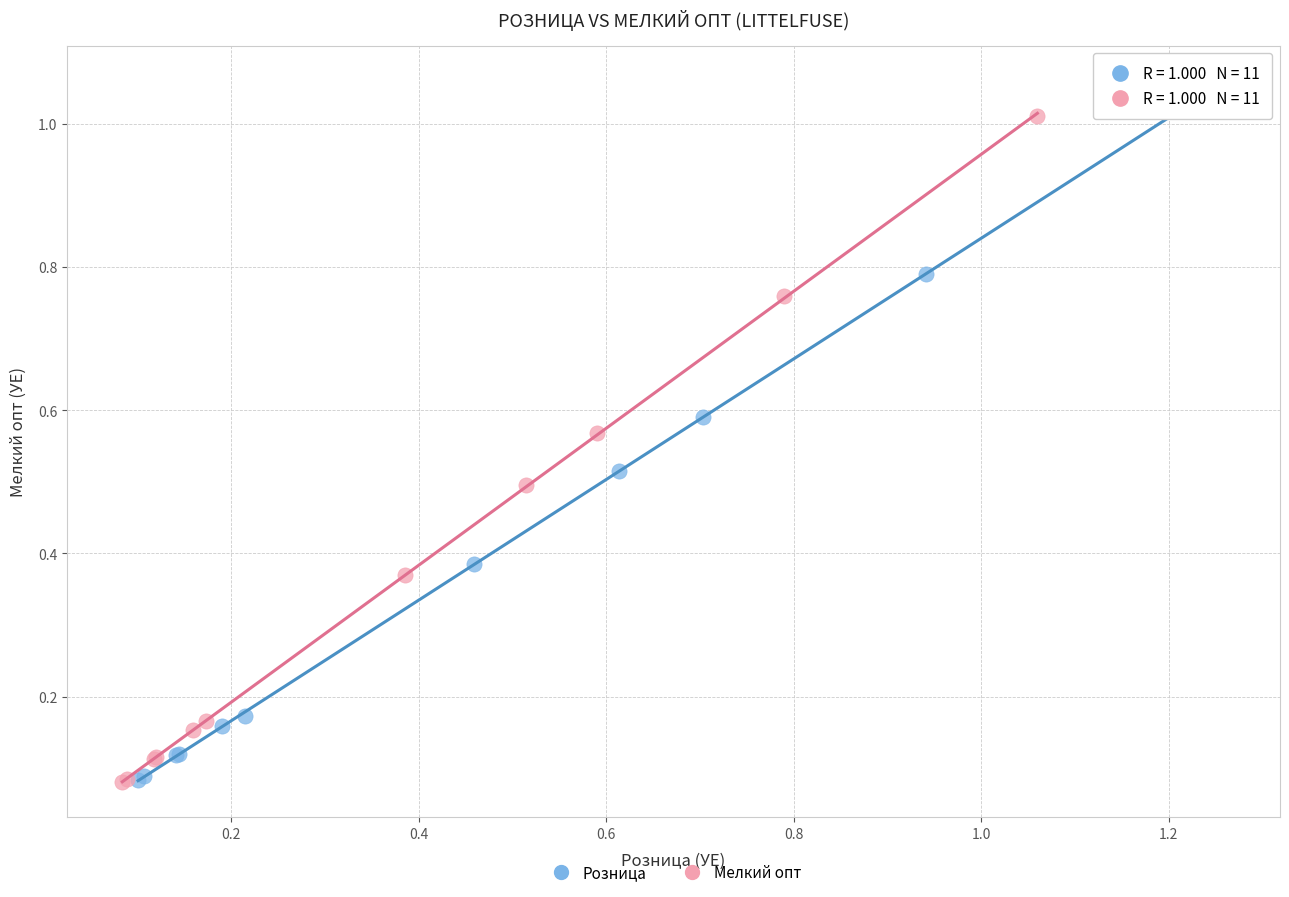

Which series contains the highest Y value?

Розница